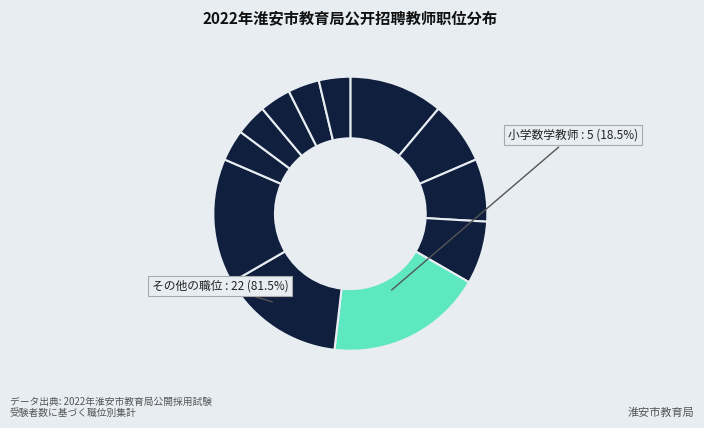

To the nearest percent, what is the difference between the 高中物理教师 and 初中英语教师 slice percentages?

4%